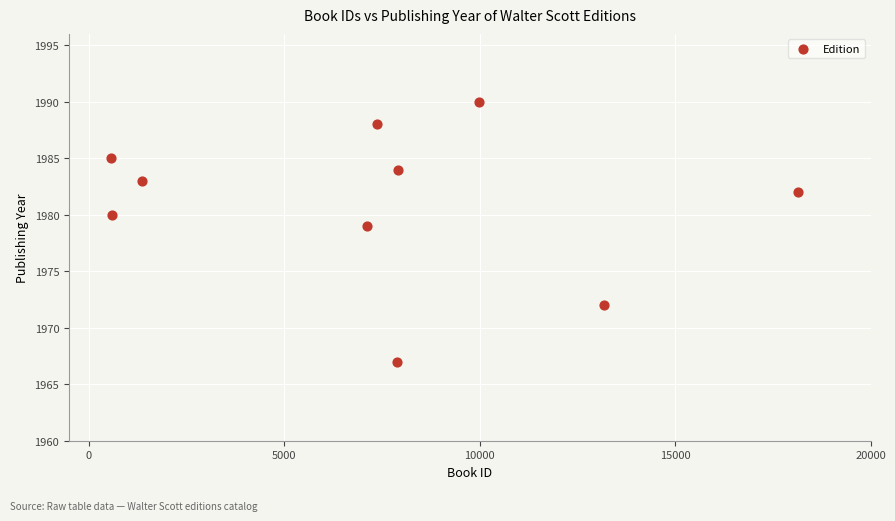

What is the range of Y values (max minus min)?

23